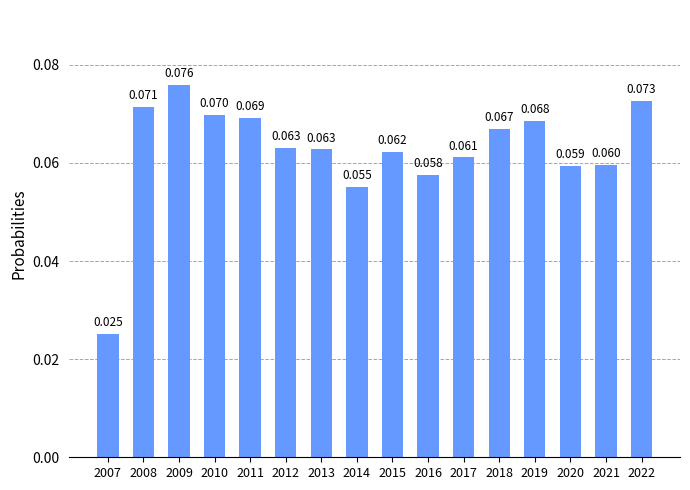

How many values are between 0 and 1?

16